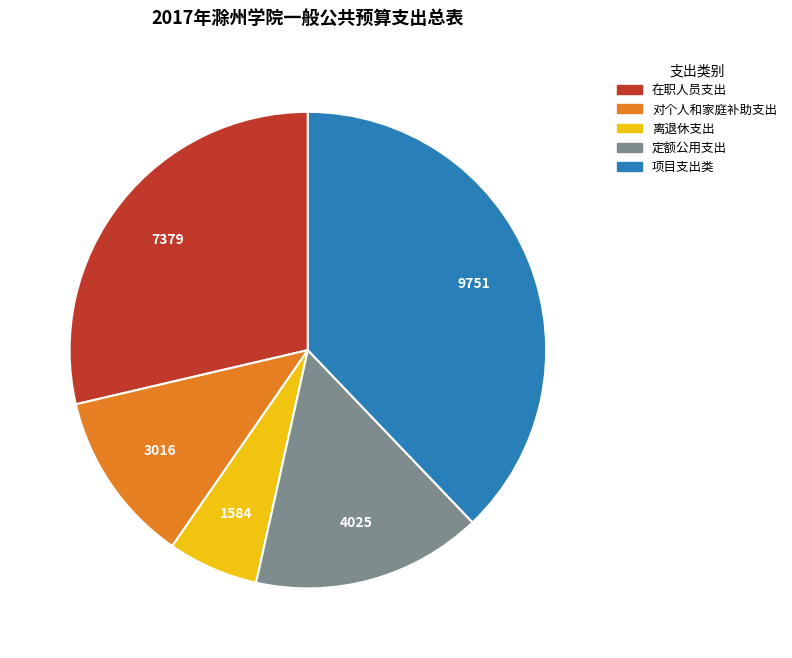

Is it true that 项目支出类 is 29% of the pie?

False